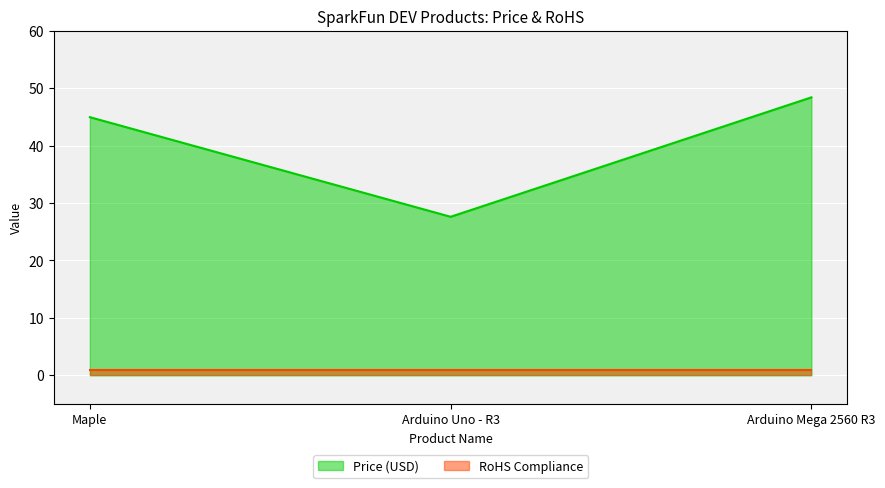

At which label is the value closest to 38?

Maple